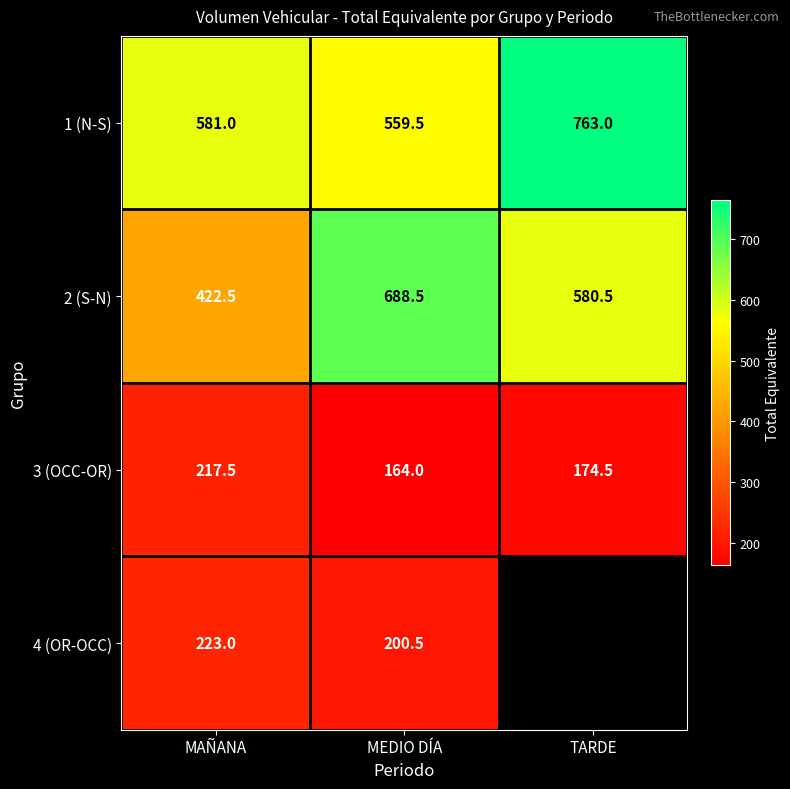

At which category is the sum across all series the highest?

MEDIO DÍA